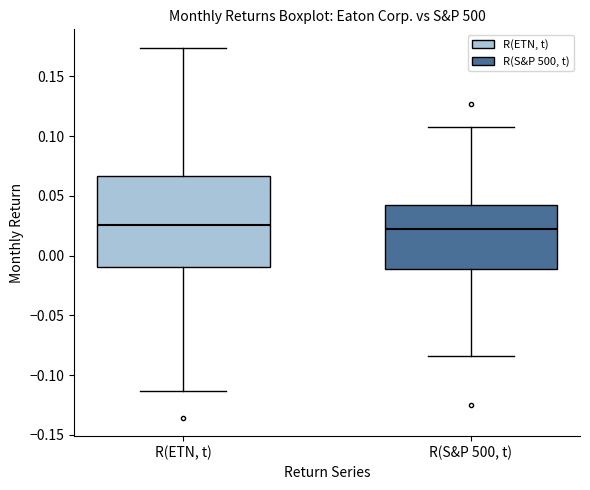

Reading left to right, read every box against the y-axis: the position of its median line, the range the box covers, and the ends of its whiskers. The values are not printed on the chart, so give them approximately, as read against the axis.

R(ETN, t): median 0.025, box -0.010 to 0.065, whiskers -0.115 to 0.175
R(S&P 500, t): median 0.020, box -0.010 to 0.040, whiskers -0.085 to 0.110